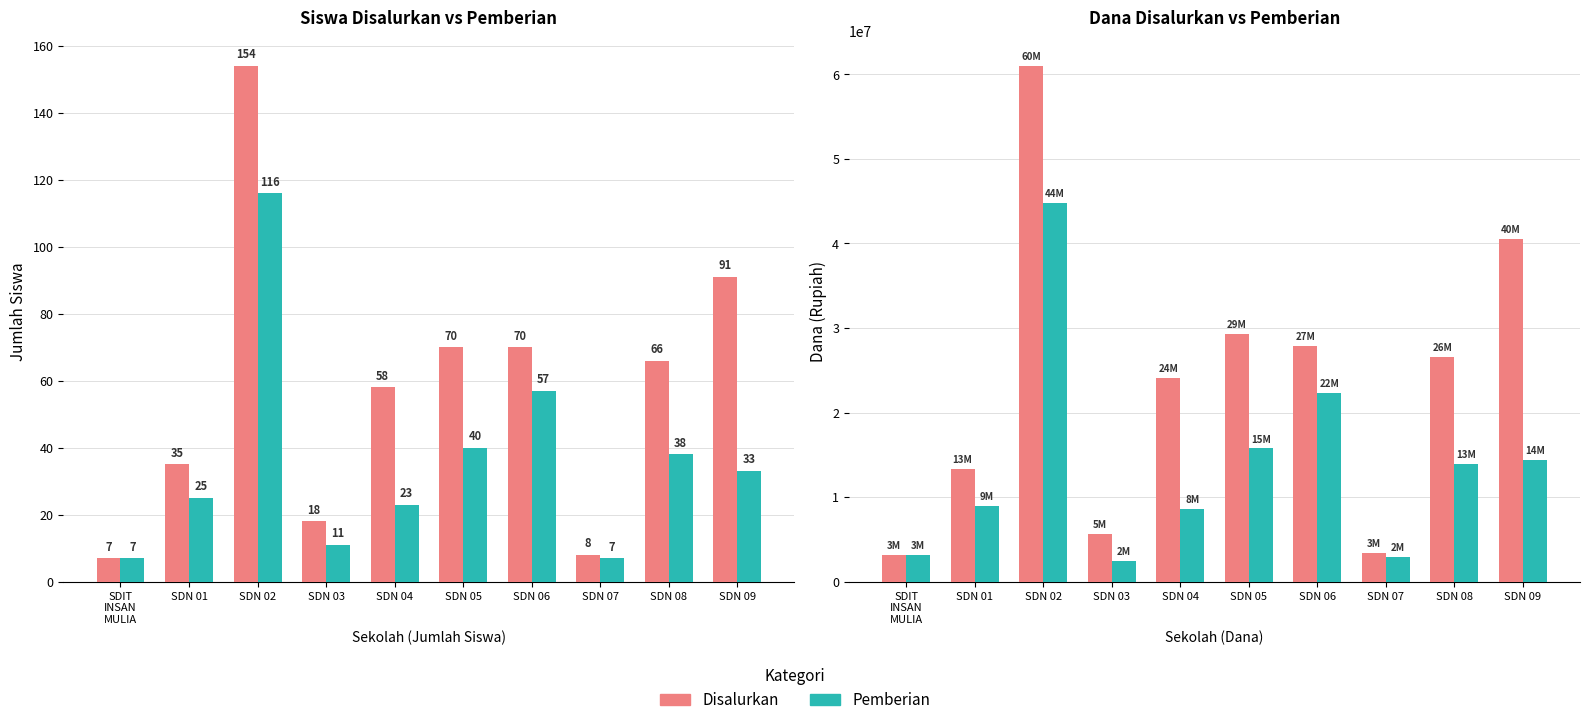

Reading left to right, transcribe all the data shown in this chart.

Siswa Disalurkan: SDIT
INSAN
MULIA=7	SDN 01=35	SDN 02=154	SDN 03=18	SDN 04=58	SDN 05=70	SDN 06=70	SDN 07=8	SDN 08=66	SDN 09=91
Siswa Pemberian: SDIT
INSAN
MULIA=7	SDN 01=25	SDN 02=116	SDN 03=11	SDN 04=23	SDN 05=40	SDN 06=57	SDN 07=7	SDN 08=38	SDN 09=33
Dana Disalurkan: SDIT
INSAN
MULIA=3150000	SDN 01=13275000	SDN 02=60975000	SDN 03=5625000	SDN 04=24075000	SDN 05=29250000	SDN 06=27900000	SDN 07=3375000	SDN 08=26550000	SDN 09=40500000
Dana Pemberian: SDIT
INSAN
MULIA=3150000	SDN 01=9000000	SDN 02=44775000	SDN 03=2475000	SDN 04=8550000	SDN 05=15750000	SDN 06=22275000	SDN 07=2925000	SDN 08=13950000	SDN 09=14400000